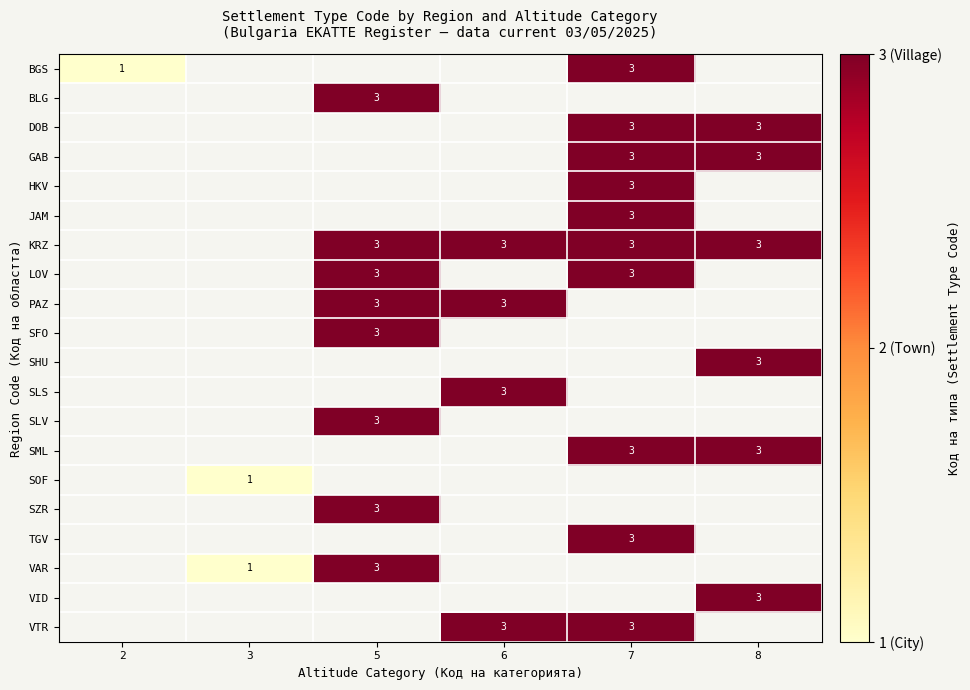

At how many categories does at least one series exceed 1?

4